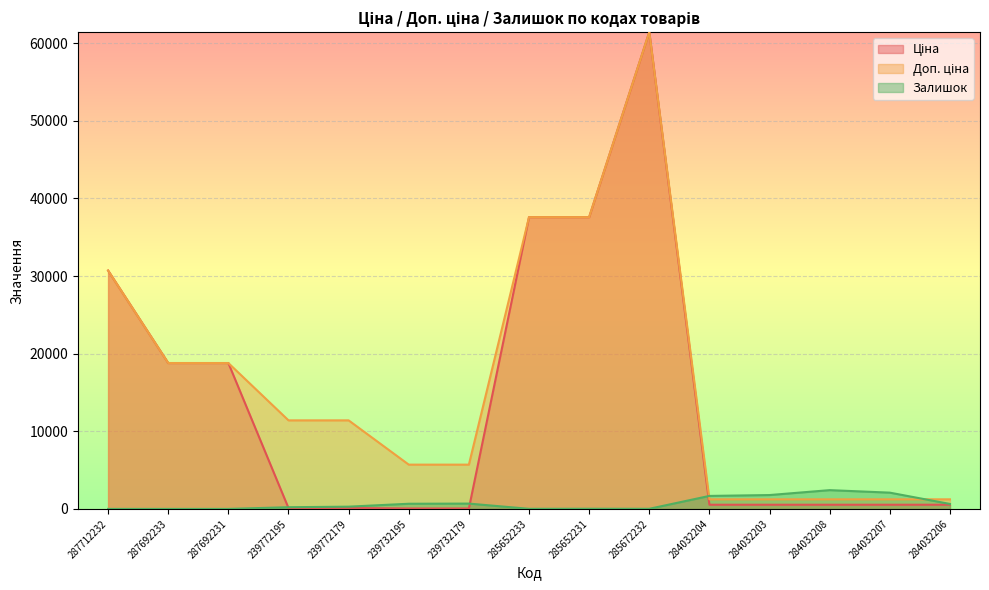

Reading right to left, what are all the values shown in this chart?

Ціна: 539.0	539.0	539.0	539.0	539.0	61434.3	37593.6	37593.6	57.0	57.0	114.1	114.1	18796.8	18796.8	30717.1
Доп. ціна: 1235.4	1235.4	1235.4	1235.4	1235.4	61434.3	37593.6	37593.6	5705.0	5705.0	11410.0	11410.0	18796.8	18796.8	30717.1
Залишок: 640.0	2096.0	2419.0	1786.0	1674.0	16.0	23.0	13.0	686.0	665.0	290.0	218.0	0.0	0.0	0.0